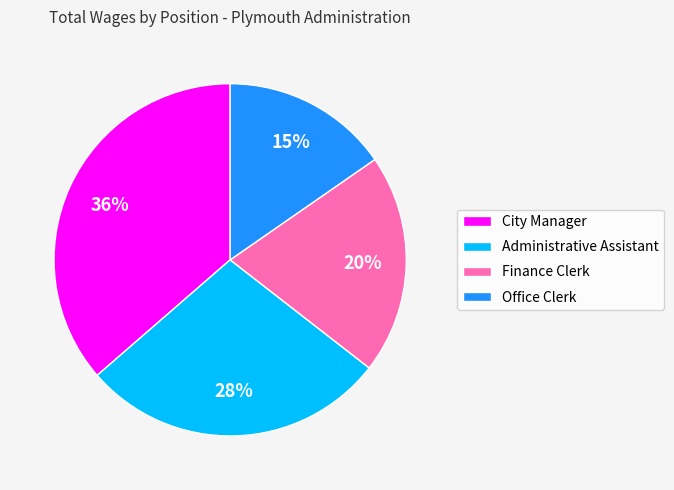

Rank the categories by value from lowest to highest.

Office Clerk, Finance Clerk, Administrative Assistant, City Manager